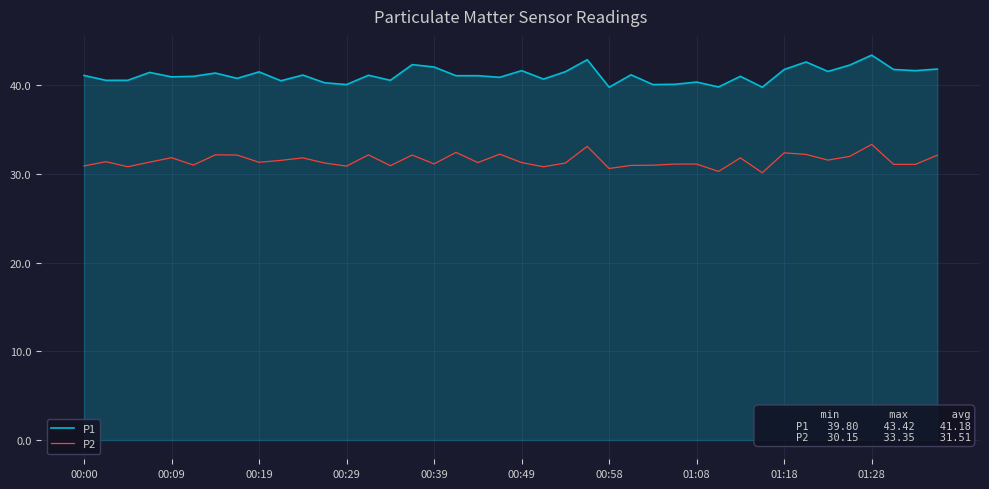

What is the difference between the maximum and minimum values in the P2 series?

3.2